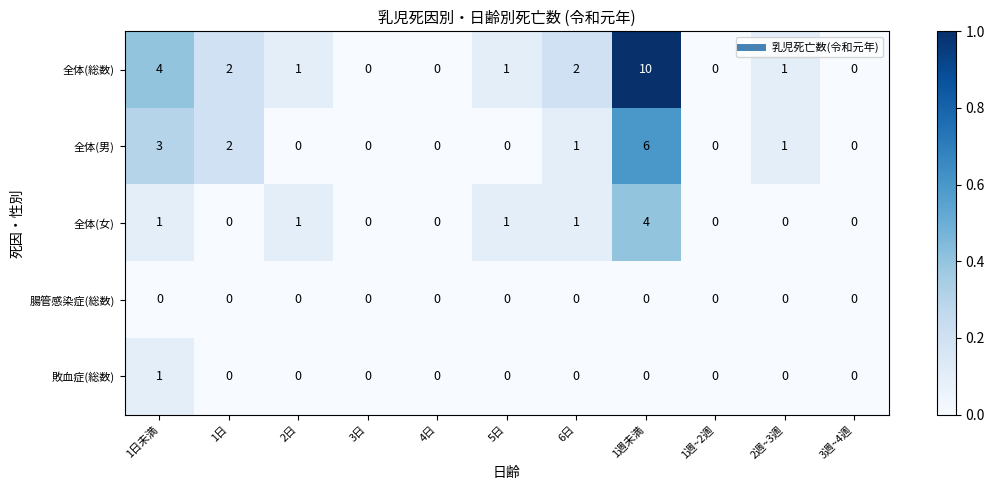

How many categories are shown in the chart?

11